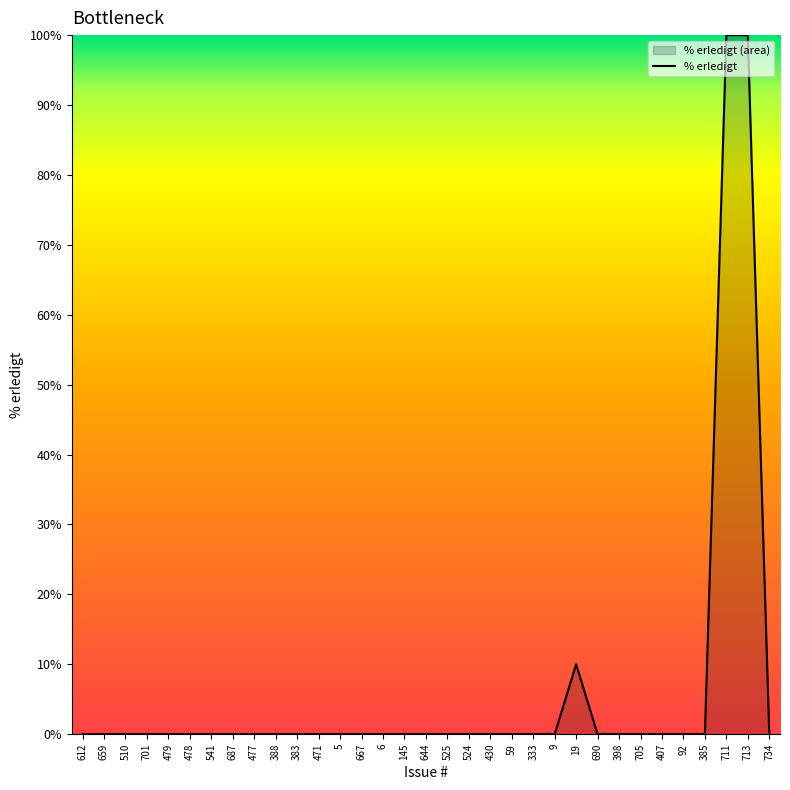

How many values exceed 0?

3